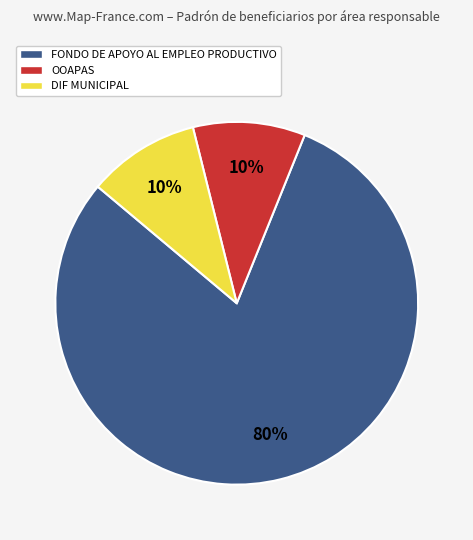

Is the sum of FONDO DE APOYO AL EMPLEO PRODUCTIVO and OOAPAS greater than half?

Yes